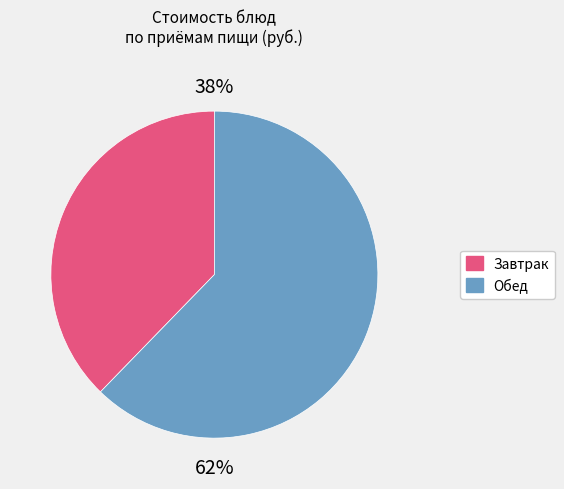

How many segments does this pie chart have?

2